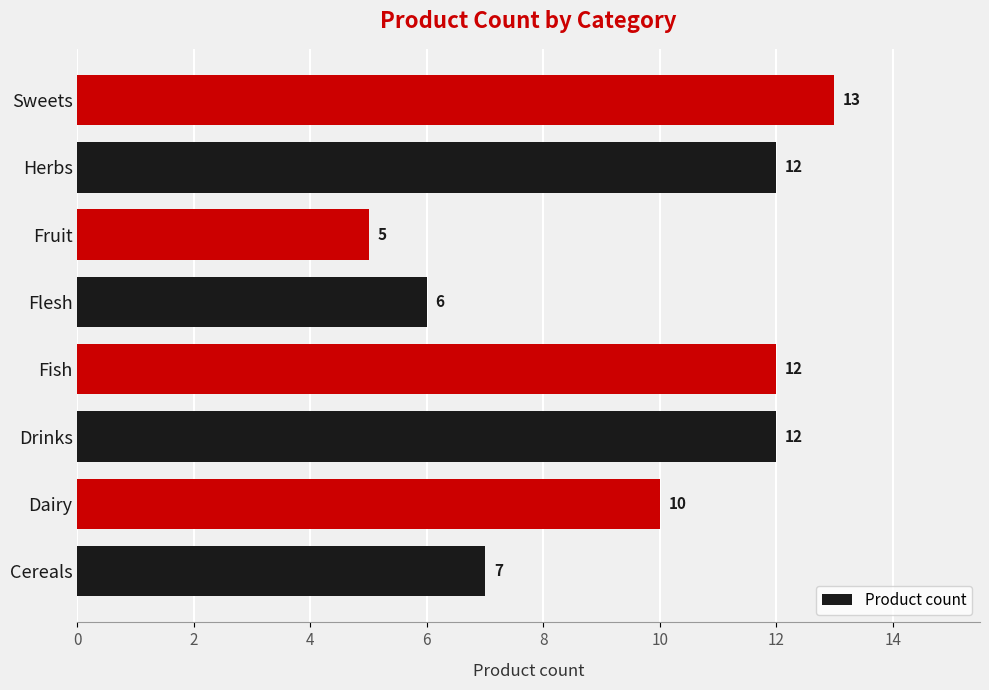

What is the average value?

10